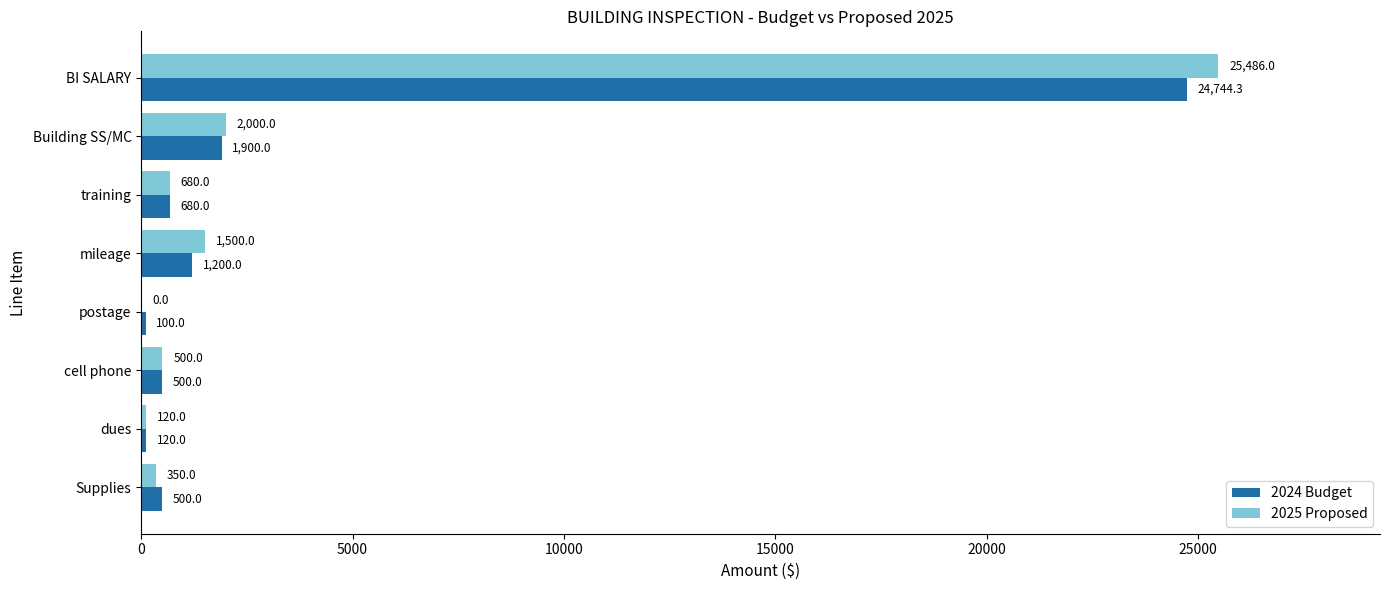

Which series has the largest total across all categories?

2025 Proposed